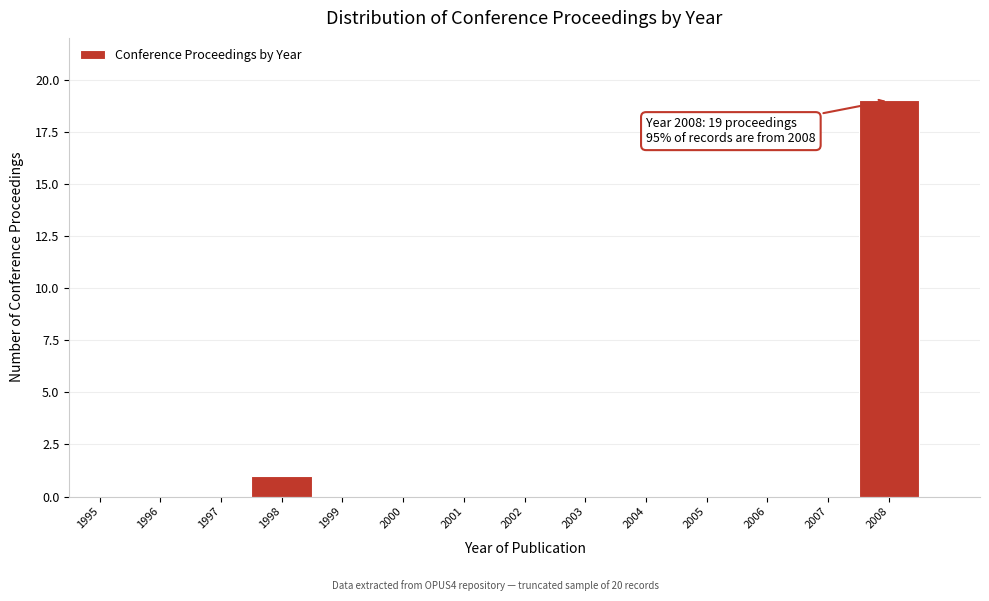

Reading left to right, transcribe all the data shown in this chart.

1995=0	1996=0	1997=0	1998=1	1999=0	2000=0	2001=0	2002=0	2003=0	2004=0	2005=0	2006=0	2007=0	2008=19